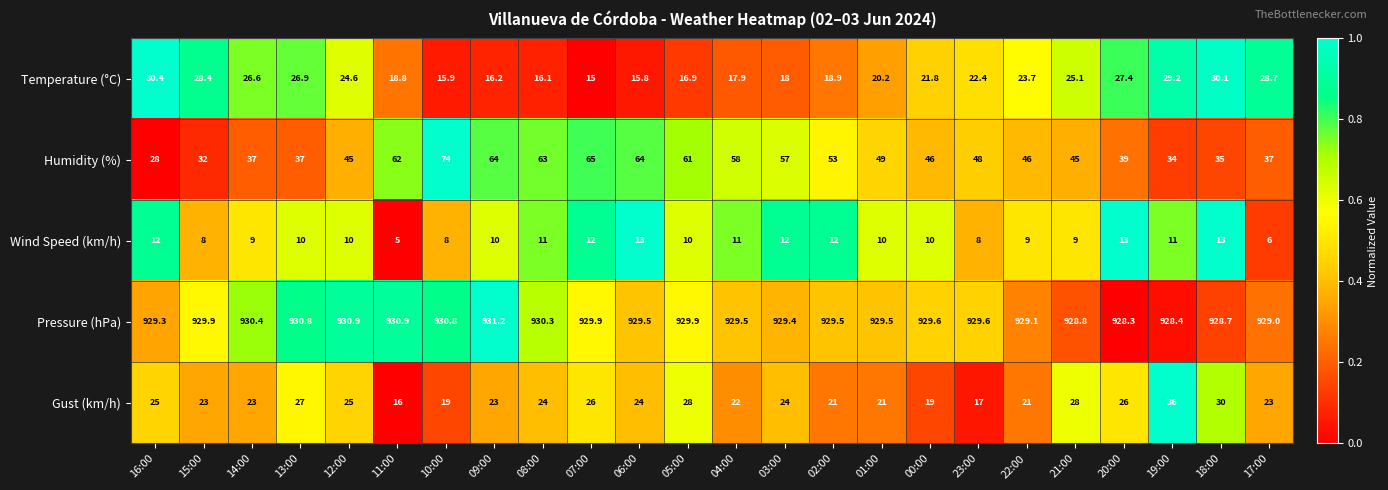

What is the sum of the Pressure (hPa) values at 15:00 and 16:00?

1859.2